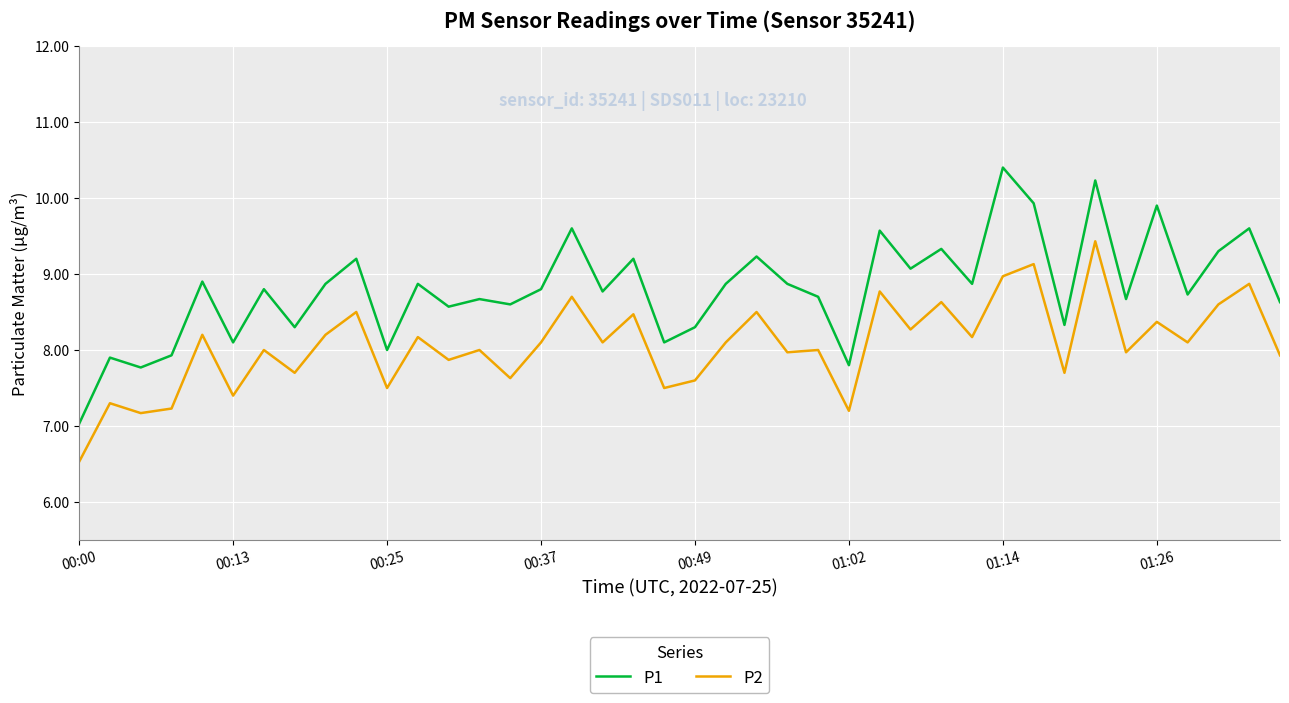

Rank the series by their average value, from highest to lowest.

P1, P2